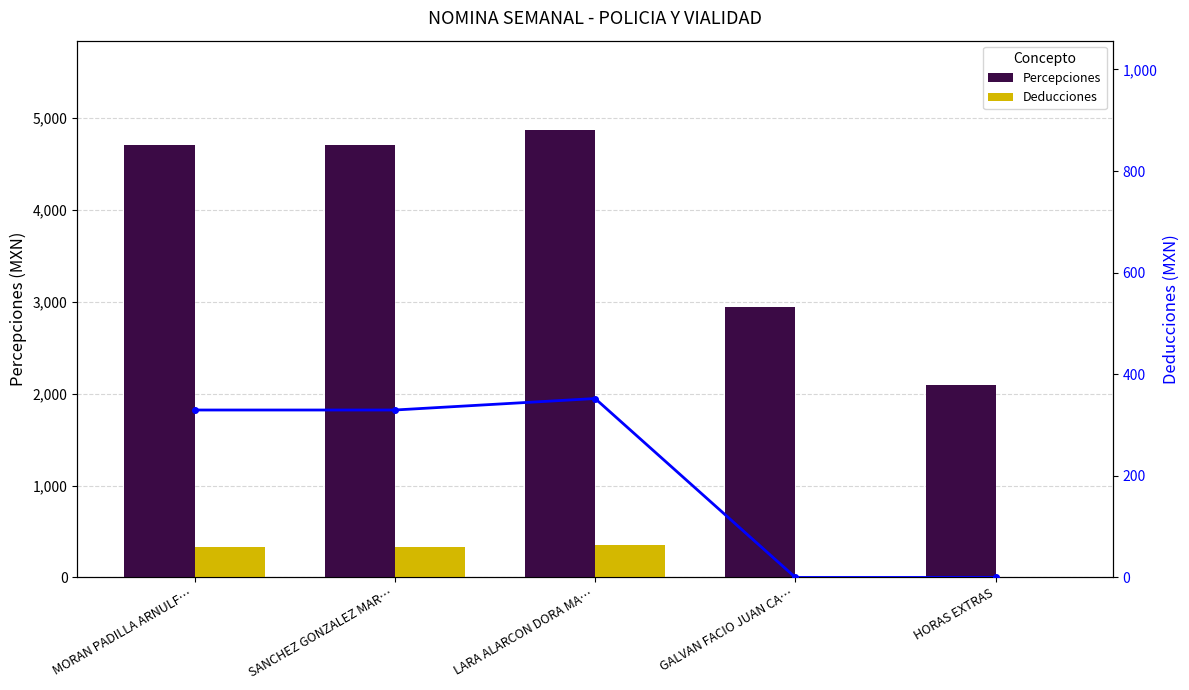

List the series in order of their peak value, lowest first.

Deducciones, Deducciones (line), Percepciones